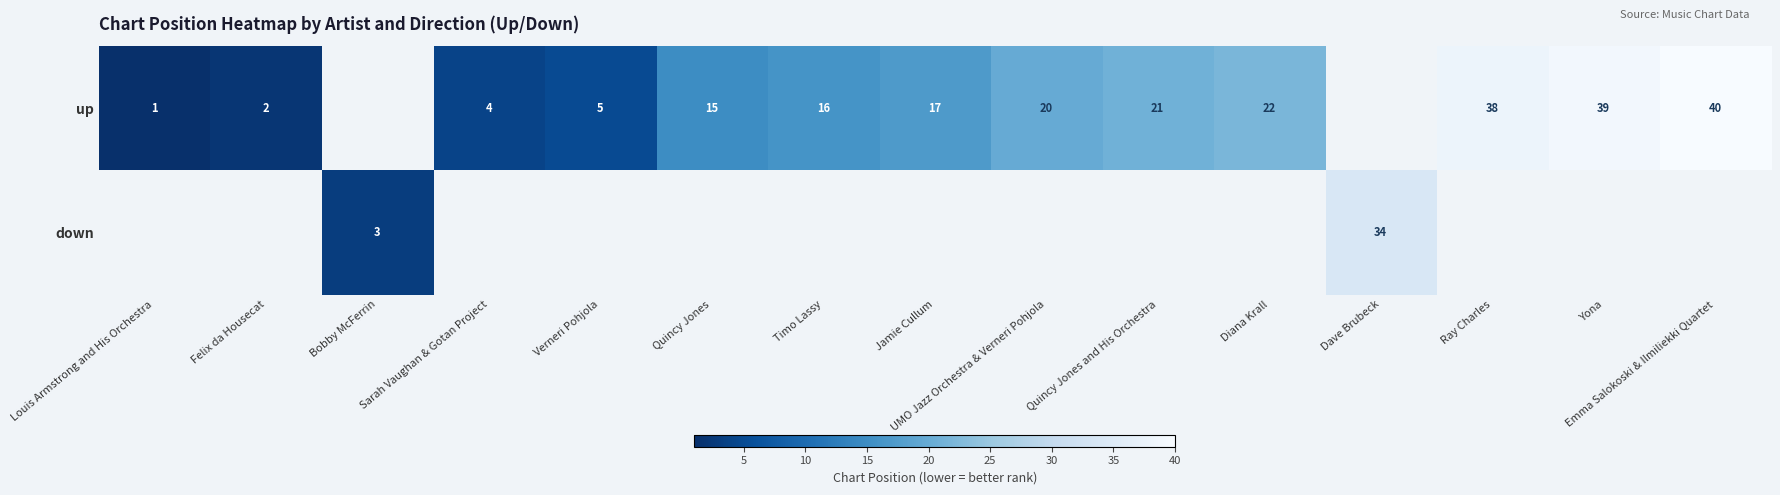

What is the smallest value displayed?

1.0